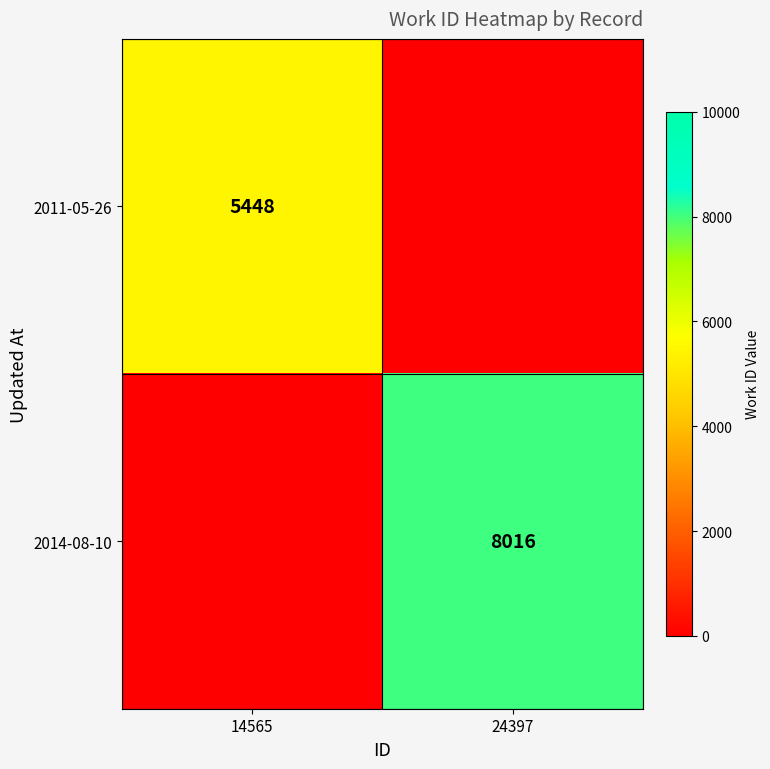

The value of 2014-08-10 at 24397 is 8016. True or false?

True